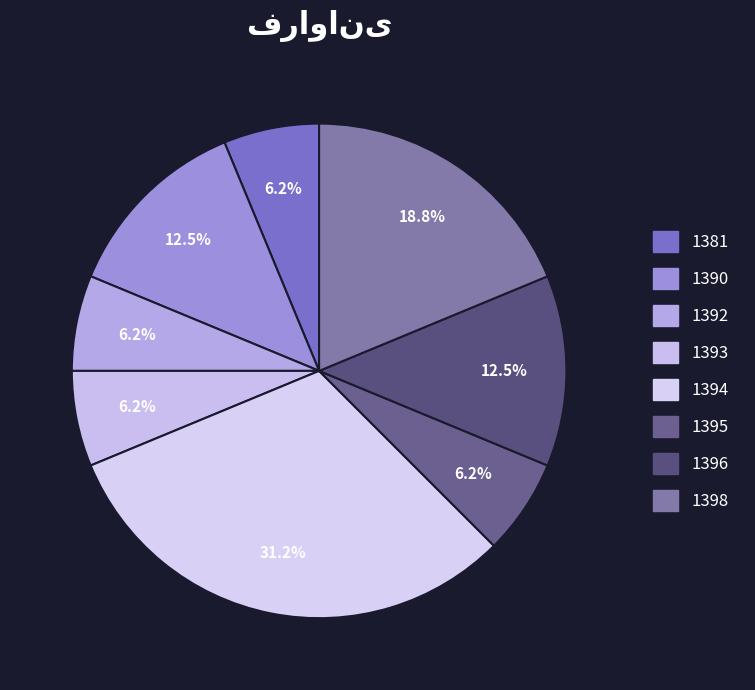

How many slices are in this pie chart?

8